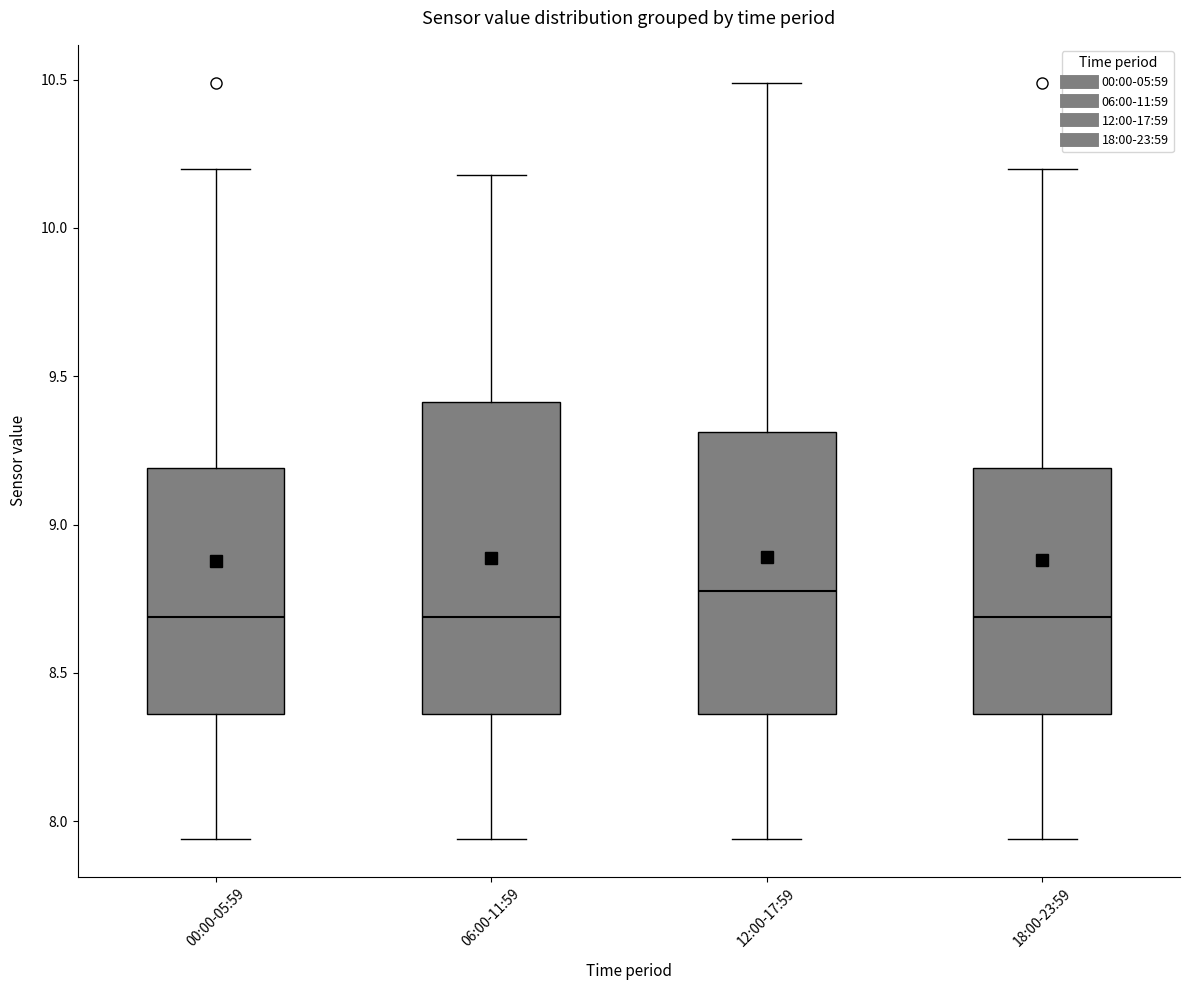

Which box's median line is the highest?

12:00-17:59